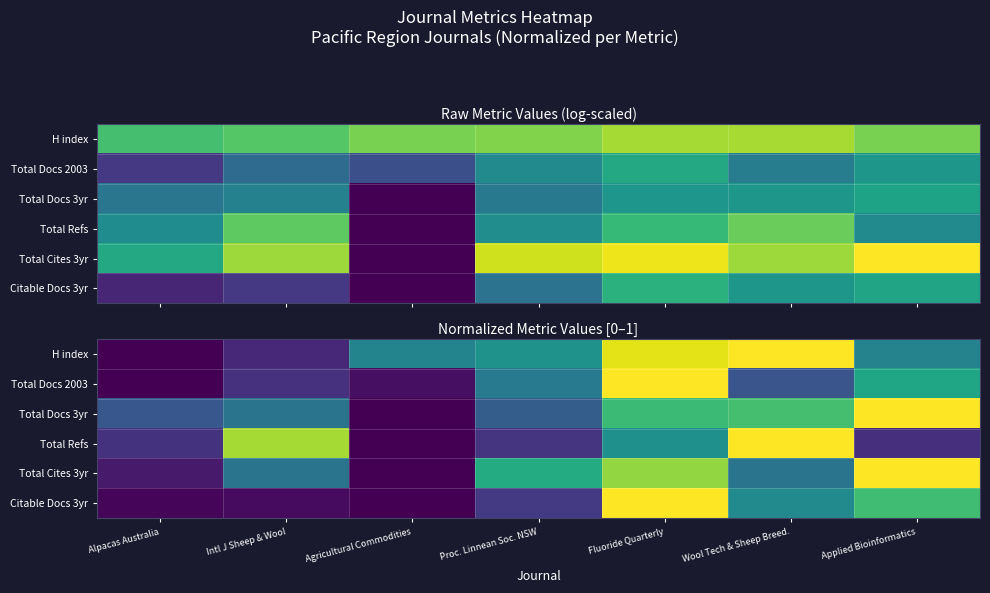

Where is Total Docs 3yr nearest to the value 0?

Agricultural Commodities